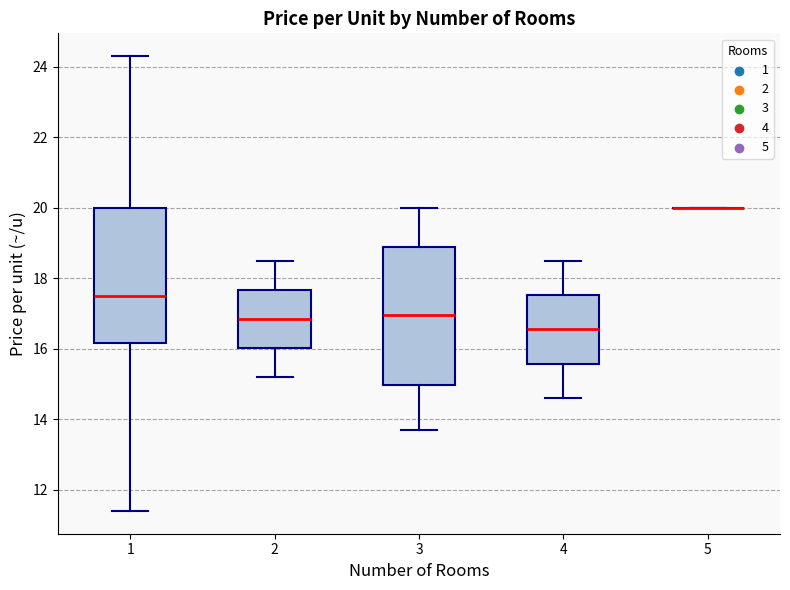

Reading left to right, read every box against the y-axis: the position of its median line, the range the box covers, and the ends of its whiskers. The values are not printed on the chart, so give them approximately, as read against the axis.

1: median 17.6, box 16.2 to 20.0, whiskers 11.4 to 24.4
2: median 16.8, box 16.0 to 17.6, whiskers 15.2 to 18.6
3: median 17.0, box 15.0 to 18.8, whiskers 13.8 to 20.0
4: median 16.6, box 15.6 to 17.6, whiskers 14.6 to 18.6
5: box collapsed to a line at 20.0, whiskers 20.0 to 20.0